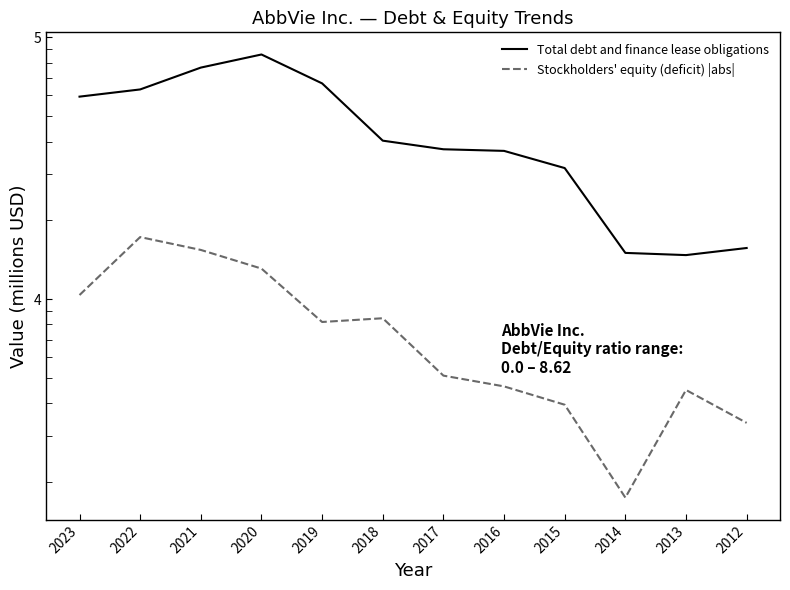

True or false: Stockholders' equity (deficit) |abs| and Total debt and finance lease obligations intersect in this chart.

False